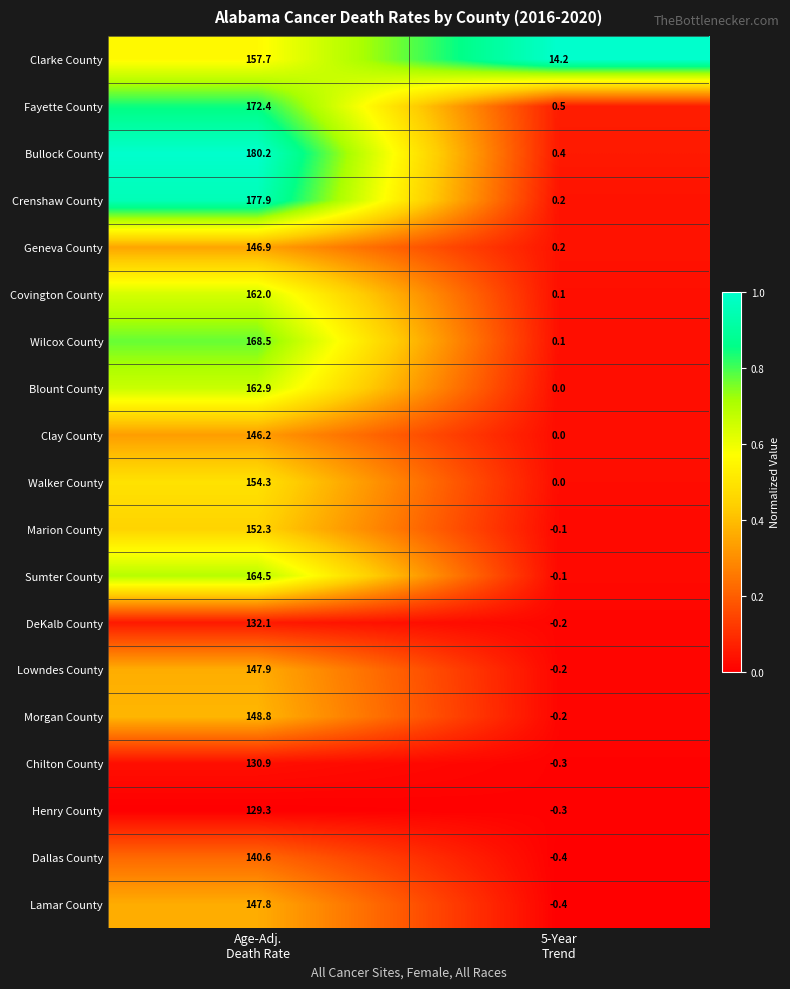

List the series in order of their peak value, highest first.

Bullock County, Crenshaw County, Fayette County, Wilcox County, Sumter County, Blount County, Covington County, Clarke County, Walker County, Marion County, Morgan County, Lowndes County, Lamar County, Geneva County, Clay County, Dallas County, DeKalb County, Chilton County, Henry County